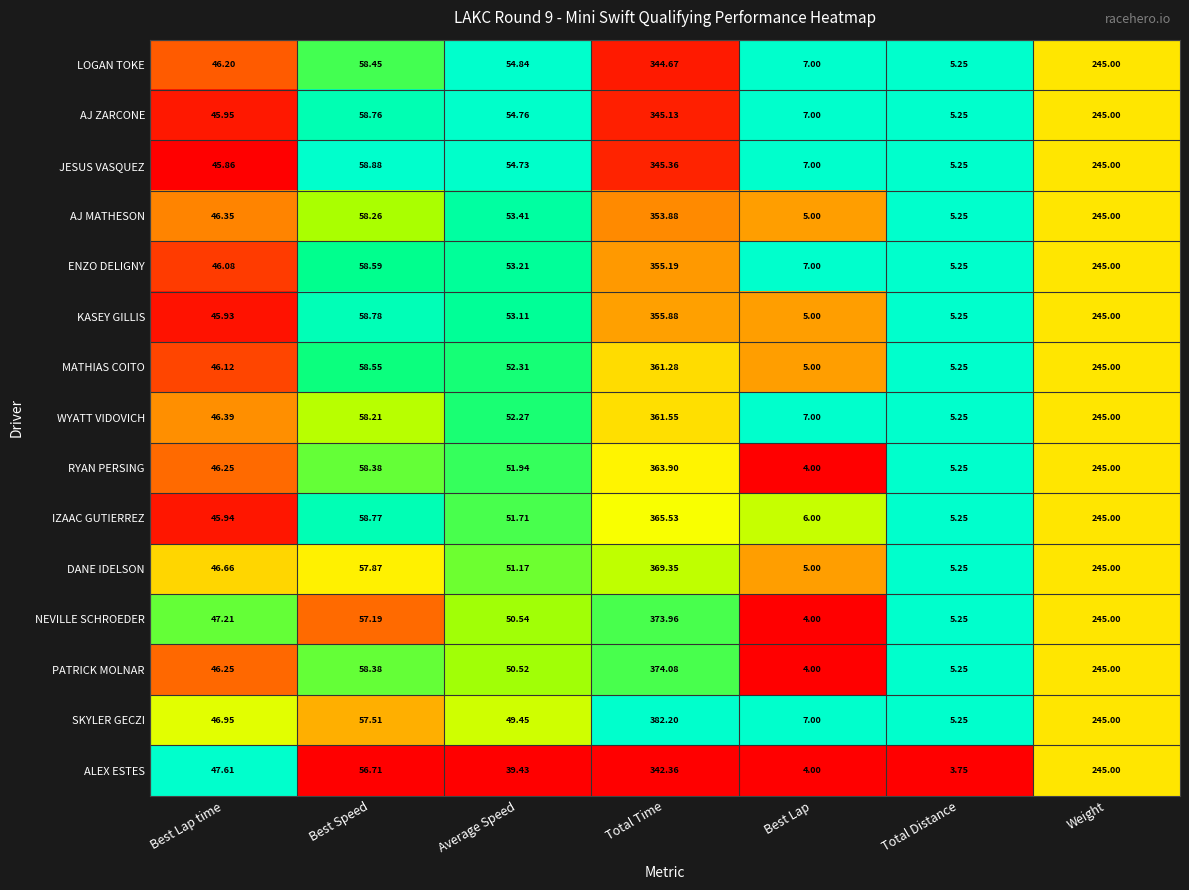

At which label does WYATT VIDOVICH first exceed 52?

Best Speed